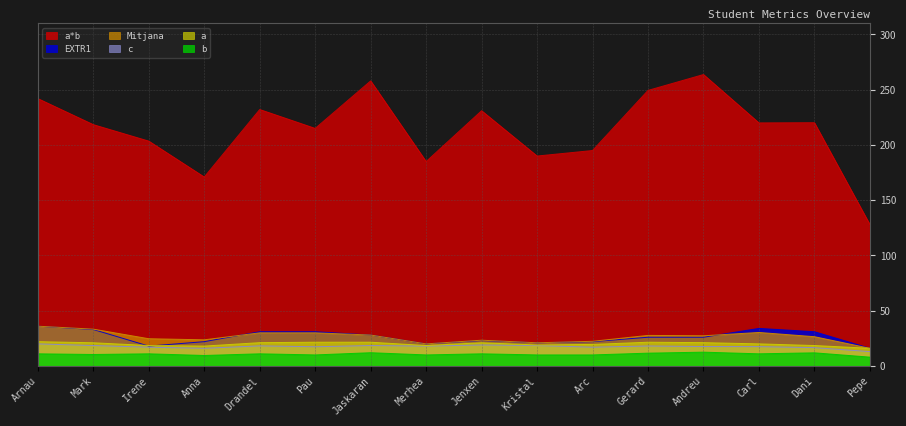

What are all the series names shown in the legend?

a*b, Mitjana, c, a, b, EXTR1